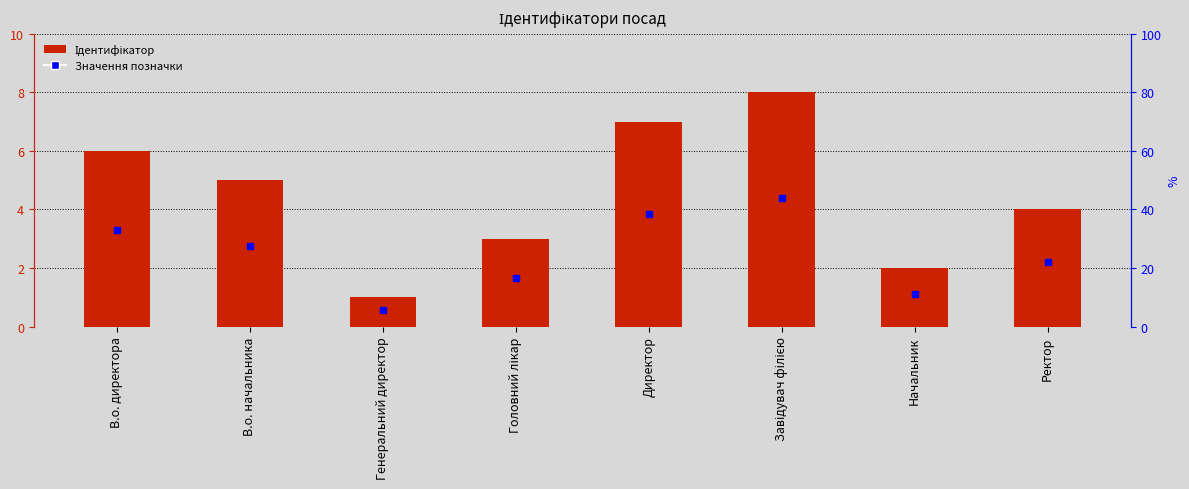

What value does the data have at В.о. начальника?

5